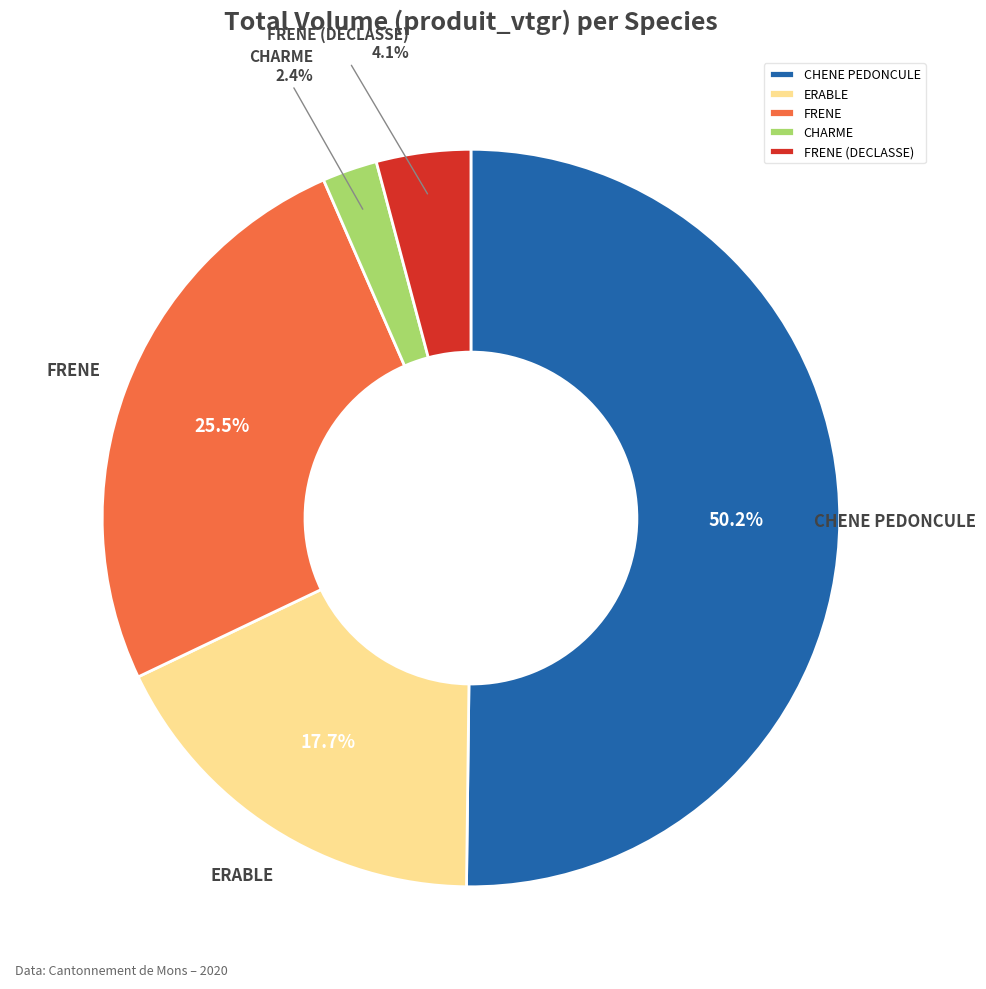

Rank the categories by value from lowest to highest.

CHARME, FRENE (DECLASSE), ERABLE, FRENE, CHENE PEDONCULE